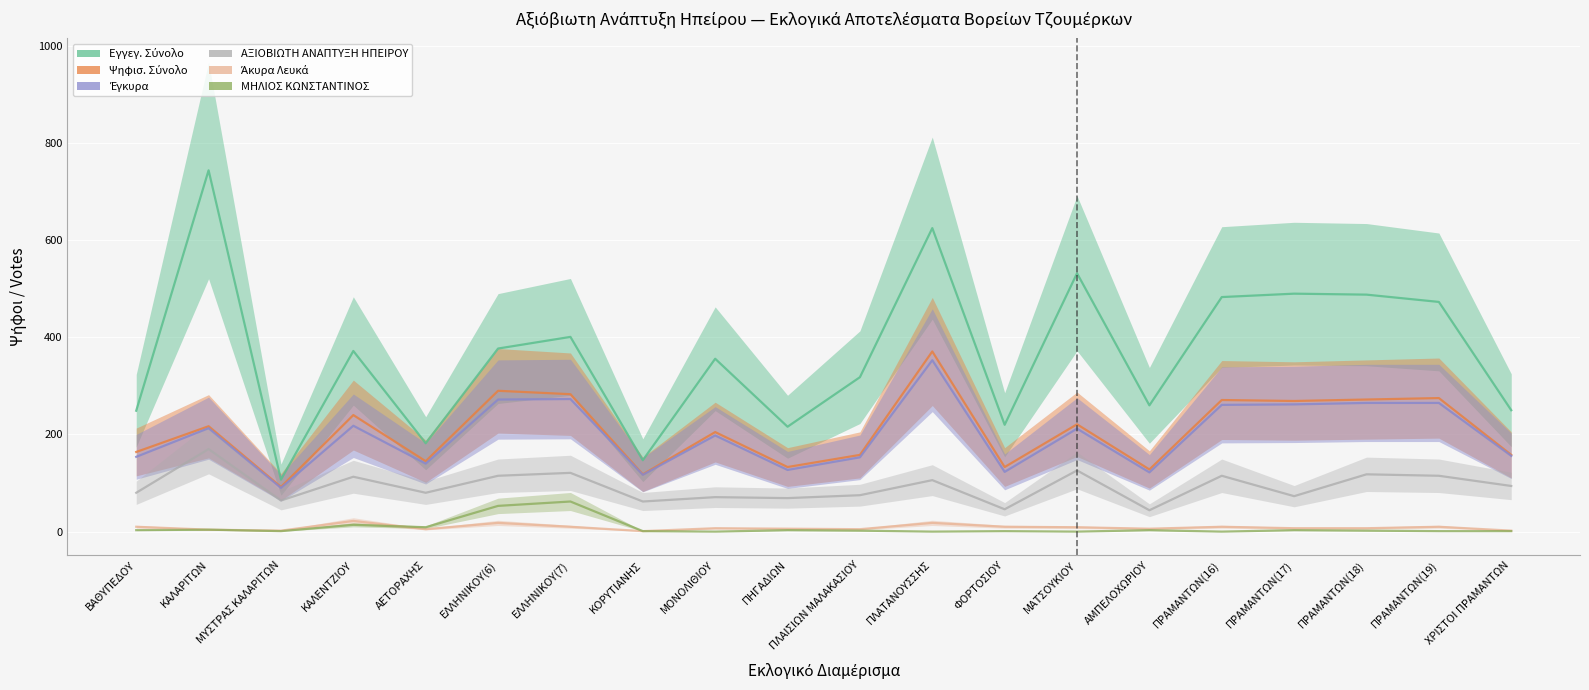

Reading left to right, list all the values displayed in this chart.

Εγγεγ. Σύνολο: ΒΑΘΥΠΕΔΟΥ=249	ΚΑΛΑΡΙΤΩΝ=744	ΜΥΣΤΡΑΣ ΚΑΛΑΡΙΤΩΝ=107	ΚΑΛΕΝΤΖΙΟΥ=372	ΑΕΤΟΡΑΧΗΣ=182	ΕΛΛΗΝΙΚΟΥ(6)=377	ΕΛΛΗΝΙΚΟΥ(7)=401	ΚΟΡΥΤΙΑΝΗΣ=147	ΜΟΝΟΛΙΘΙΟΥ=356	ΠΗΓΑΔΙΩΝ=216	ΠΛΑΙΣΙΩΝ ΜΑΛΑΚΑΣΙΟΥ=318	ΠΛΑΤΑΝΟΥΣΣΗΣ=625	ΦΟΡΤΟΣΙΟΥ=220	ΜΑΤΣΟΥΚΙΟΥ=532	ΑΜΠΕΛΟΧΩΡΙΟΥ=260	ΠΡΑΜΑΝΤΩΝ(16)=483	ΠΡΑΜΑΝΤΩΝ(17)=490	ΠΡΑΜΑΝΤΩΝ(18)=488	ΠΡΑΜΑΝΤΩΝ(19)=473	ΧΡΙΣΤΟΙ ΠΡΑΜΑΝΤΩΝ=250
Ψηφισ. Σύνολο: ΒΑΘΥΠΕΔΟΥ=164	ΚΑΛΑΡΙΤΩΝ=217	ΜΥΣΤΡΑΣ ΚΑΛΑΡΙΤΩΝ=92	ΚΑΛΕΝΤΖΙΟΥ=240	ΑΕΤΟΡΑΧΗΣ=145	ΕΛΛΗΝΙΚΟΥ(6)=290	ΕΛΛΗΝΙΚΟΥ(7)=283	ΚΟΡΥΤΙΑΝΗΣ=118	ΜΟΝΟΛΙΘΙΟΥ=205	ΠΗΓΑΔΙΩΝ=133	ΠΛΑΙΣΙΩΝ ΜΑΛΑΚΑΣΙΟΥ=158	ΠΛΑΤΑΝΟΥΣΣΗΣ=371	ΦΟΡΤΟΣΙΟΥ=133	ΜΑΤΣΟΥΚΙΟΥ=221	ΑΜΠΕΛΟΧΩΡΙΟΥ=128	ΠΡΑΜΑΝΤΩΝ(16)=271	ΠΡΑΜΑΝΤΩΝ(17)=269	ΠΡΑΜΑΝΤΩΝ(18)=272	ΠΡΑΜΑΝΤΩΝ(19)=275	ΧΡΙΣΤΟΙ ΠΡΑΜΑΝΤΩΝ=158
Έγκυρα: ΒΑΘΥΠΕΔΟΥ=154	ΚΑΛΑΡΙΤΩΝ=213	ΜΥΣΤΡΑΣ ΚΑΛΑΡΙΤΩΝ=90	ΚΑΛΕΝΤΖΙΟΥ=218	ΑΕΤΟΡΑΧΗΣ=140	ΕΛΛΗΝΙΚΟΥ(6)=272	ΕΛΛΗΝΙΚΟΥ(7)=273	ΚΟΡΥΤΙΑΝΗΣ=117	ΜΟΝΟΛΙΘΙΟΥ=198	ΠΗΓΑΔΙΩΝ=127	ΠΛΑΙΣΙΩΝ ΜΑΛΑΚΑΣΙΟΥ=153	ΠΛΑΤΑΝΟΥΣΣΗΣ=353	ΦΟΡΤΟΣΙΟΥ=123	ΜΑΤΣΟΥΚΙΟΥ=212	ΑΜΠΕΛΟΧΩΡΙΟΥ=122	ΠΡΑΜΑΝΤΩΝ(16)=261	ΠΡΑΜΑΝΤΩΝ(17)=262	ΠΡΑΜΑΝΤΩΝ(18)=265	ΠΡΑΜΑΝΤΩΝ(19)=265	ΧΡΙΣΤΟΙ ΠΡΑΜΑΝΤΩΝ=156
ΑΞΙΟΒΙΩΤΗ ΑΝΑΠΤΥΞΗ ΗΠΕΙΡΟΥ: ΒΑΘΥΠΕΔΟΥ=80	ΚΑΛΑΡΙΤΩΝ=170	ΜΥΣΤΡΑΣ ΚΑΛΑΡΙΤΩΝ=64	ΚΑΛΕΝΤΖΙΟΥ=113	ΑΕΤΟΡΑΧΗΣ=80	ΕΛΛΗΝΙΚΟΥ(6)=115	ΕΛΛΗΝΙΚΟΥ(7)=121	ΚΟΡΥΤΙΑΝΗΣ=62	ΜΟΝΟΛΙΘΙΟΥ=71	ΠΗΓΑΔΙΩΝ=69	ΠΛΑΙΣΙΩΝ ΜΑΛΑΚΑΣΙΟΥ=75	ΠΛΑΤΑΝΟΥΣΣΗΣ=106	ΦΟΡΤΟΣΙΟΥ=46	ΜΑΤΣΟΥΚΙΟΥ=126	ΑΜΠΕΛΟΧΩΡΙΟΥ=44	ΠΡΑΜΑΝΤΩΝ(16)=115	ΠΡΑΜΑΝΤΩΝ(17)=73	ΠΡΑΜΑΝΤΩΝ(18)=118	ΠΡΑΜΑΝΤΩΝ(19)=115	ΧΡΙΣΤΟΙ ΠΡΑΜΑΝΤΩΝ=94
Άκυρα Λευκά: ΒΑΘΥΠΕΔΟΥ=10	ΚΑΛΑΡΙΤΩΝ=4	ΜΥΣΤΡΑΣ ΚΑΛΑΡΙΤΩΝ=2	ΚΑΛΕΝΤΖΙΟΥ=22	ΑΕΤΟΡΑΧΗΣ=5	ΕΛΛΗΝΙΚΟΥ(6)=18	ΕΛΛΗΝΙΚΟΥ(7)=10	ΚΟΡΥΤΙΑΝΗΣ=1	ΜΟΝΟΛΙΘΙΟΥ=7	ΠΗΓΑΔΙΩΝ=6	ΠΛΑΙΣΙΩΝ ΜΑΛΑΚΑΣΙΟΥ=5	ΠΛΑΤΑΝΟΥΣΣΗΣ=18	ΦΟΡΤΟΣΙΟΥ=10	ΜΑΤΣΟΥΚΙΟΥ=9	ΑΜΠΕΛΟΧΩΡΙΟΥ=6	ΠΡΑΜΑΝΤΩΝ(16)=10	ΠΡΑΜΑΝΤΩΝ(17)=7	ΠΡΑΜΑΝΤΩΝ(18)=7	ΠΡΑΜΑΝΤΩΝ(19)=10	ΧΡΙΣΤΟΙ ΠΡΑΜΑΝΤΩΝ=2
ΜΗΛΙΟΣ ΚΩΝΣΤΑΝΤΙΝΟΣ: ΒΑΘΥΠΕΔΟΥ=3	ΚΑΛΑΡΙΤΩΝ=4	ΜΥΣΤΡΑΣ ΚΑΛΑΡΙΤΩΝ=1	ΚΑΛΕΝΤΖΙΟΥ=14	ΑΕΤΟΡΑΧΗΣ=9	ΕΛΛΗΝΙΚΟΥ(6)=53	ΕΛΛΗΝΙΚΟΥ(7)=62	ΚΟΡΥΤΙΑΝΗΣ=1	ΜΟΝΟΛΙΘΙΟΥ=0	ΠΗΓΑΔΙΩΝ=3	ΠΛΑΙΣΙΩΝ ΜΑΛΑΚΑΣΙΟΥ=2	ΠΛΑΤΑΝΟΥΣΣΗΣ=0	ΦΟΡΤΟΣΙΟΥ=1	ΜΑΤΣΟΥΚΙΟΥ=0	ΑΜΠΕΛΟΧΩΡΙΟΥ=3	ΠΡΑΜΑΝΤΩΝ(16)=0	ΠΡΑΜΑΝΤΩΝ(17)=3	ΠΡΑΜΑΝΤΩΝ(18)=2	ΠΡΑΜΑΝΤΩΝ(19)=1	ΧΡΙΣΤΟΙ ΠΡΑΜΑΝΤΩΝ=1